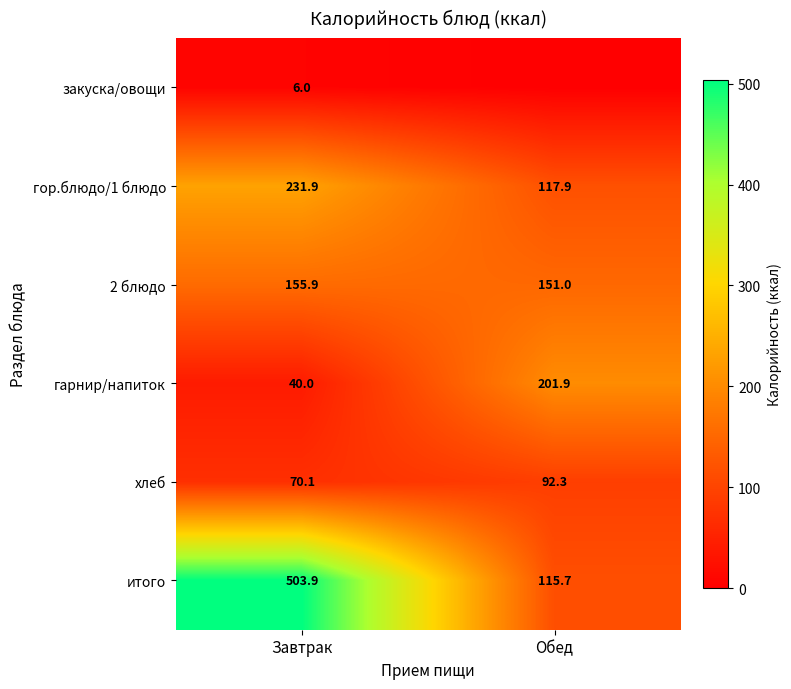

What is the difference between the maximum and minimum values in the гор.блюдо/1 блюдо series?

114.0